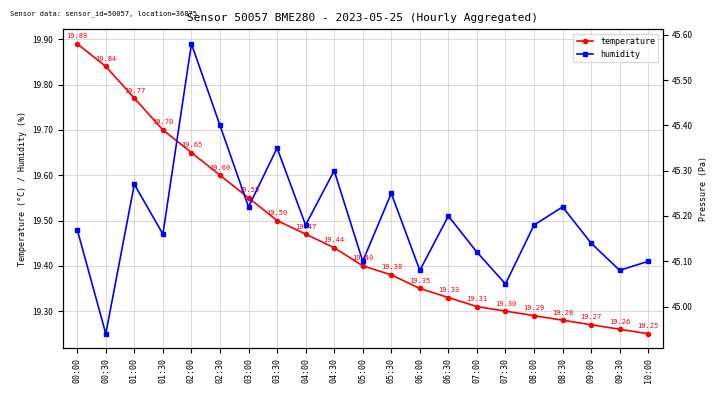

List the labels in order of temperature value, largest first.

00:00, 00:30, 01:00, 01:30, 02:00, 02:30, 03:00, 03:30, 04:00, 04:30, 05:00, 05:30, 06:00, 06:30, 07:00, 07:30, 08:00, 08:30, 09:00, 09:30, 10:00